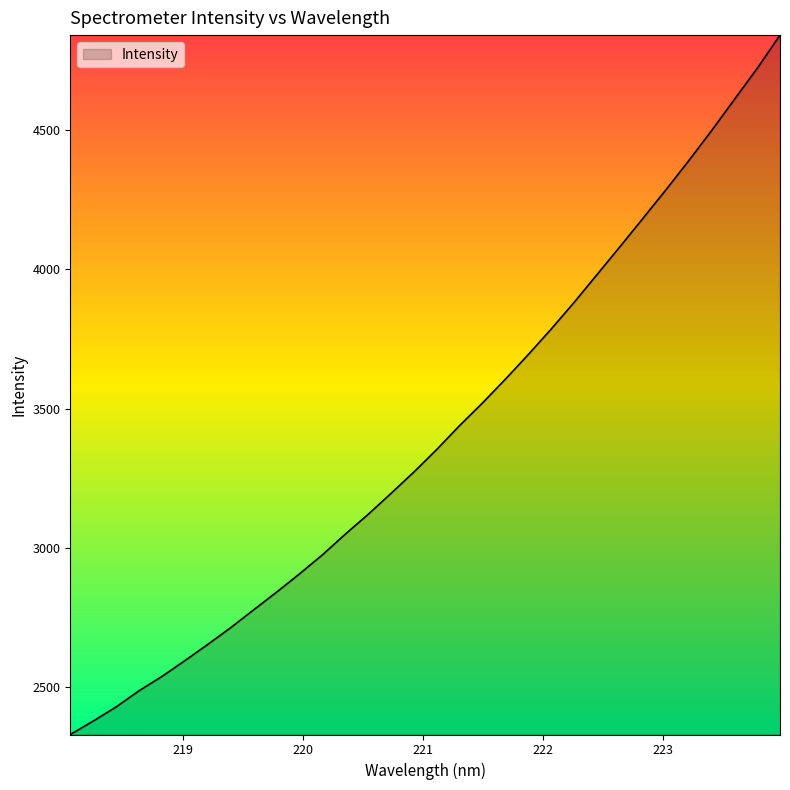

What is the difference between the maximum and minimum values?

2509.6